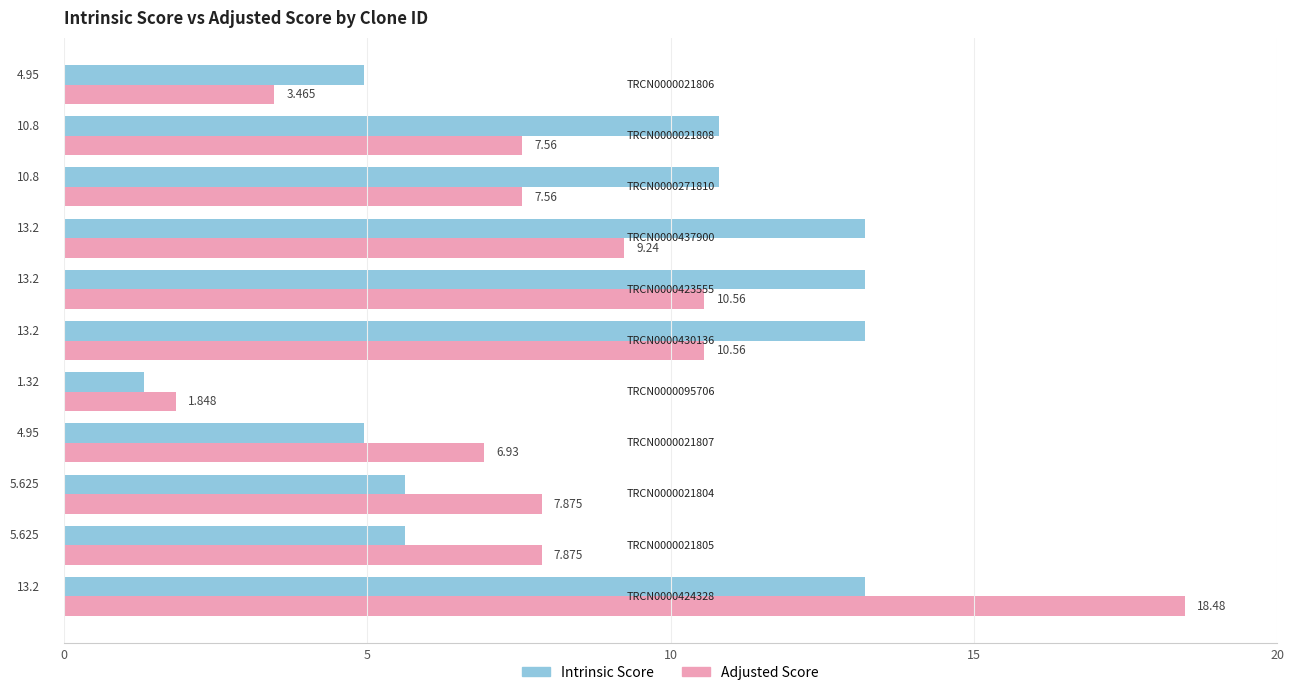

Rank the series by their average value, from highest to lowest.

Intrinsic Score, Adjusted Score